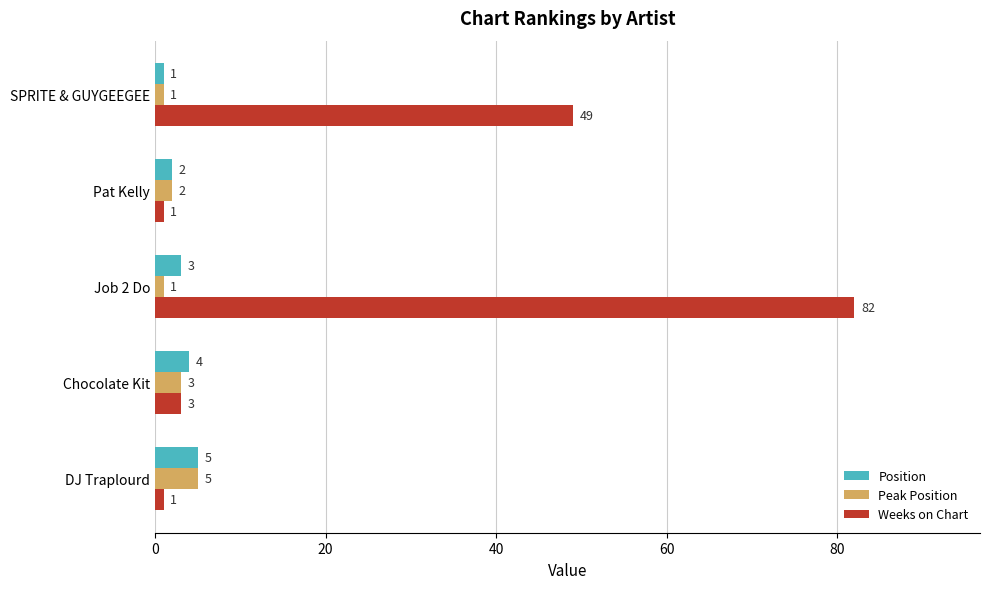

What is the total value across all series at DJ Traplourd?

11